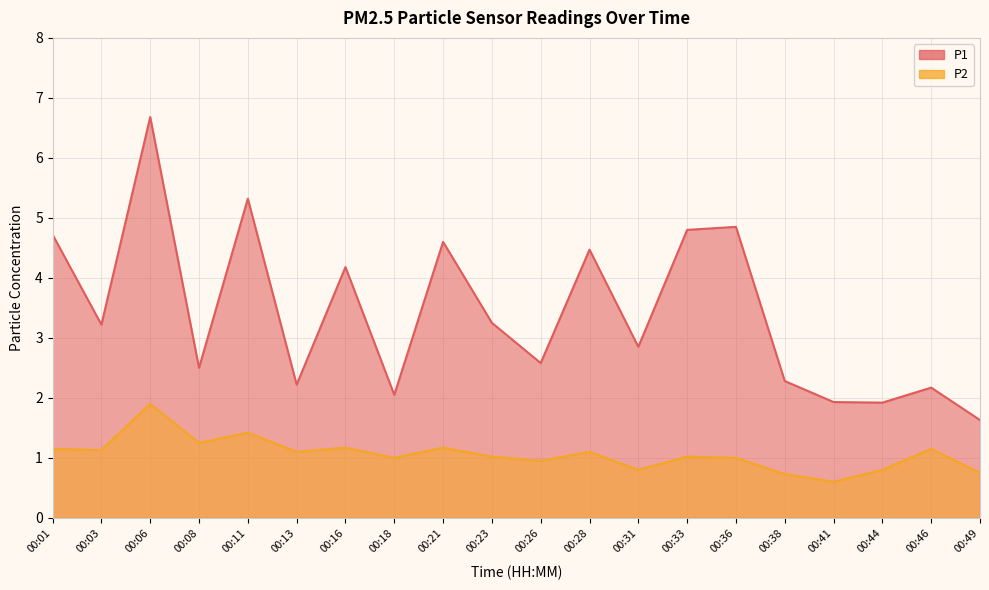

What value does the P1 series have at 00:38?

2.3